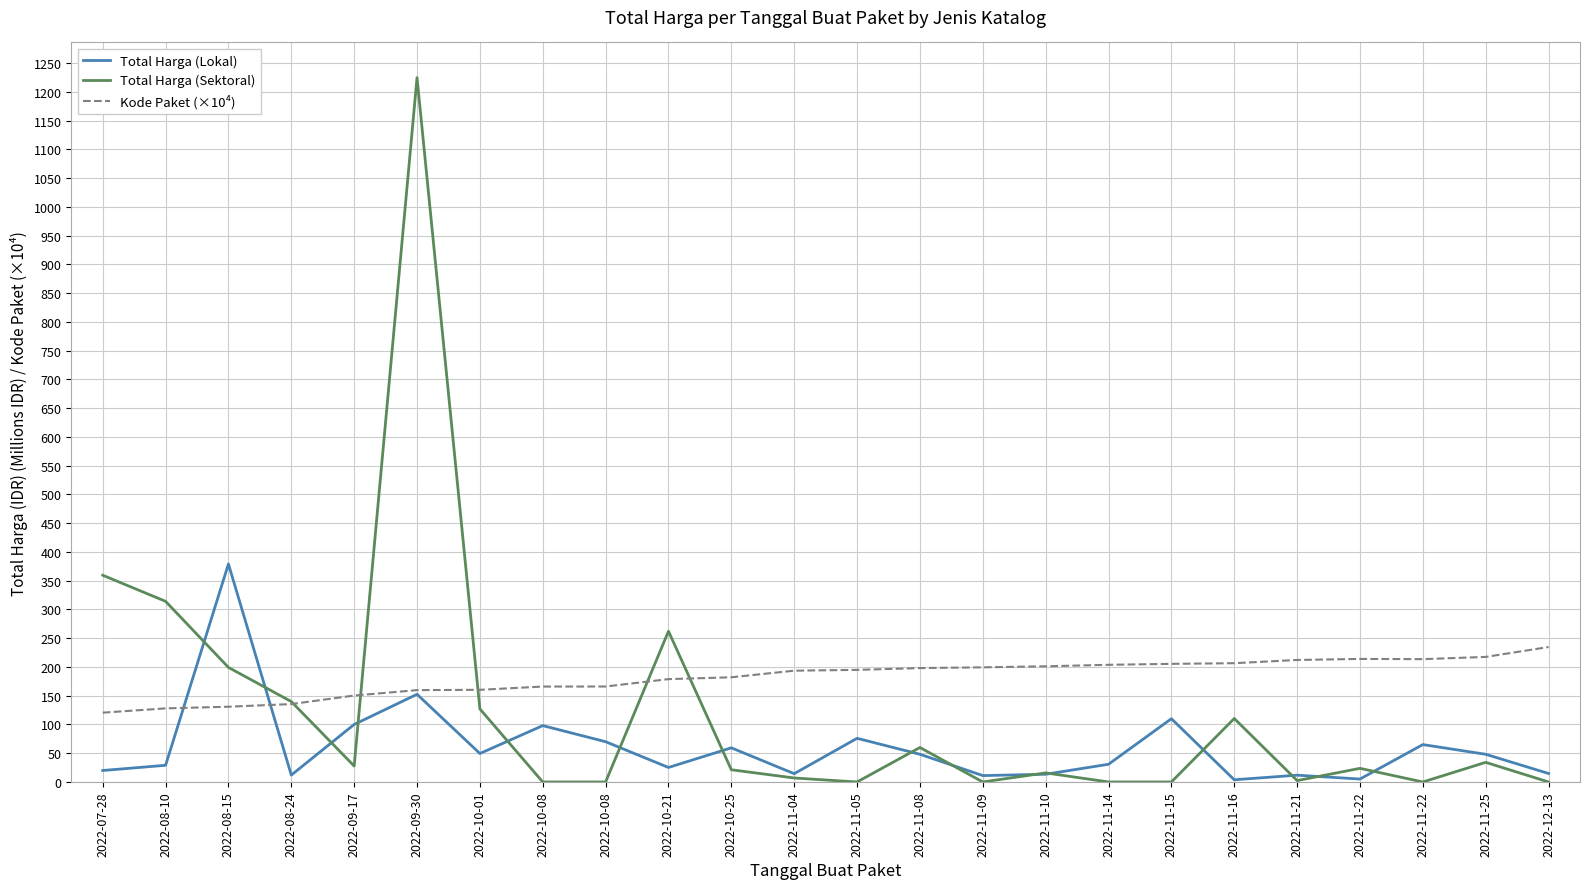

What is the difference between the highest and lowest values at 2022-12-13?

234.7